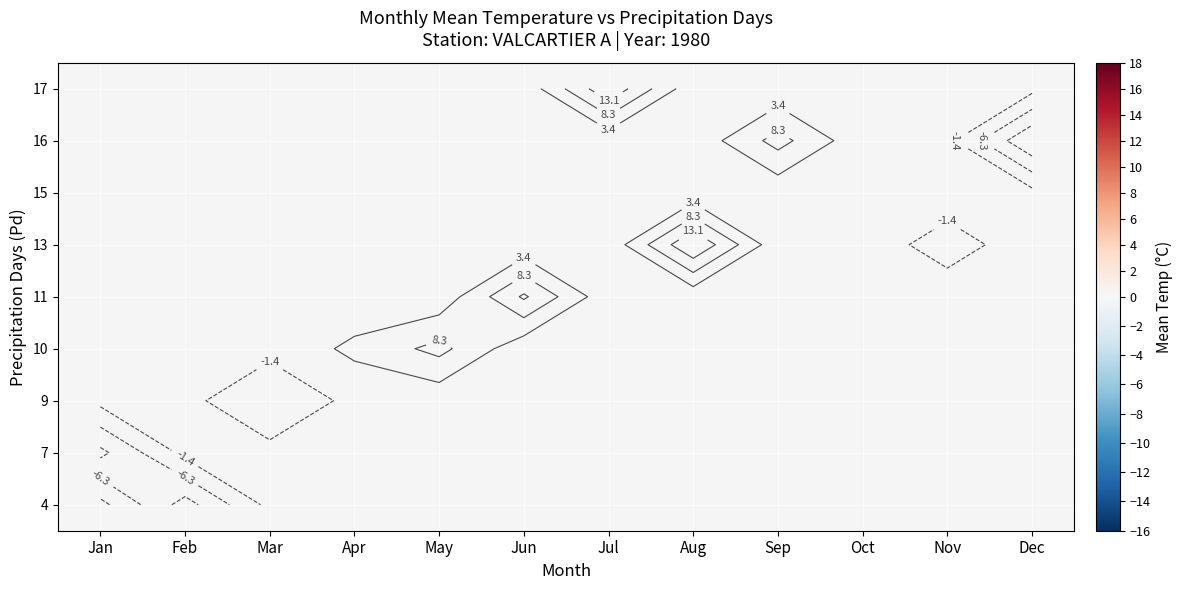

Which category has the highest value across all series?

Aug